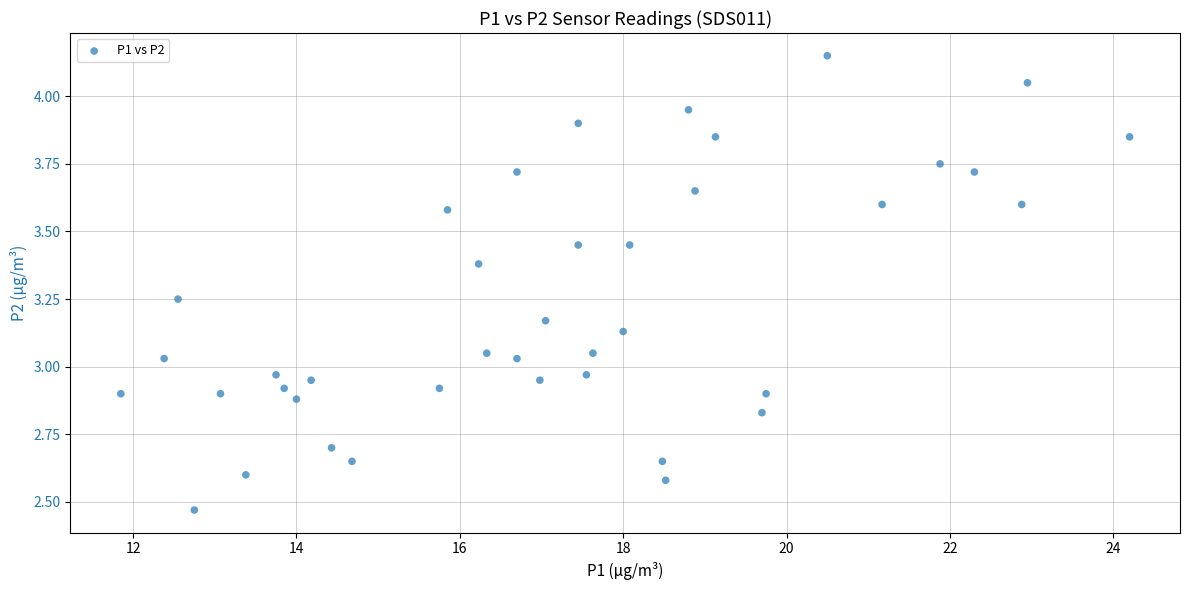

What is the range of X values (max minus min)?

12.3